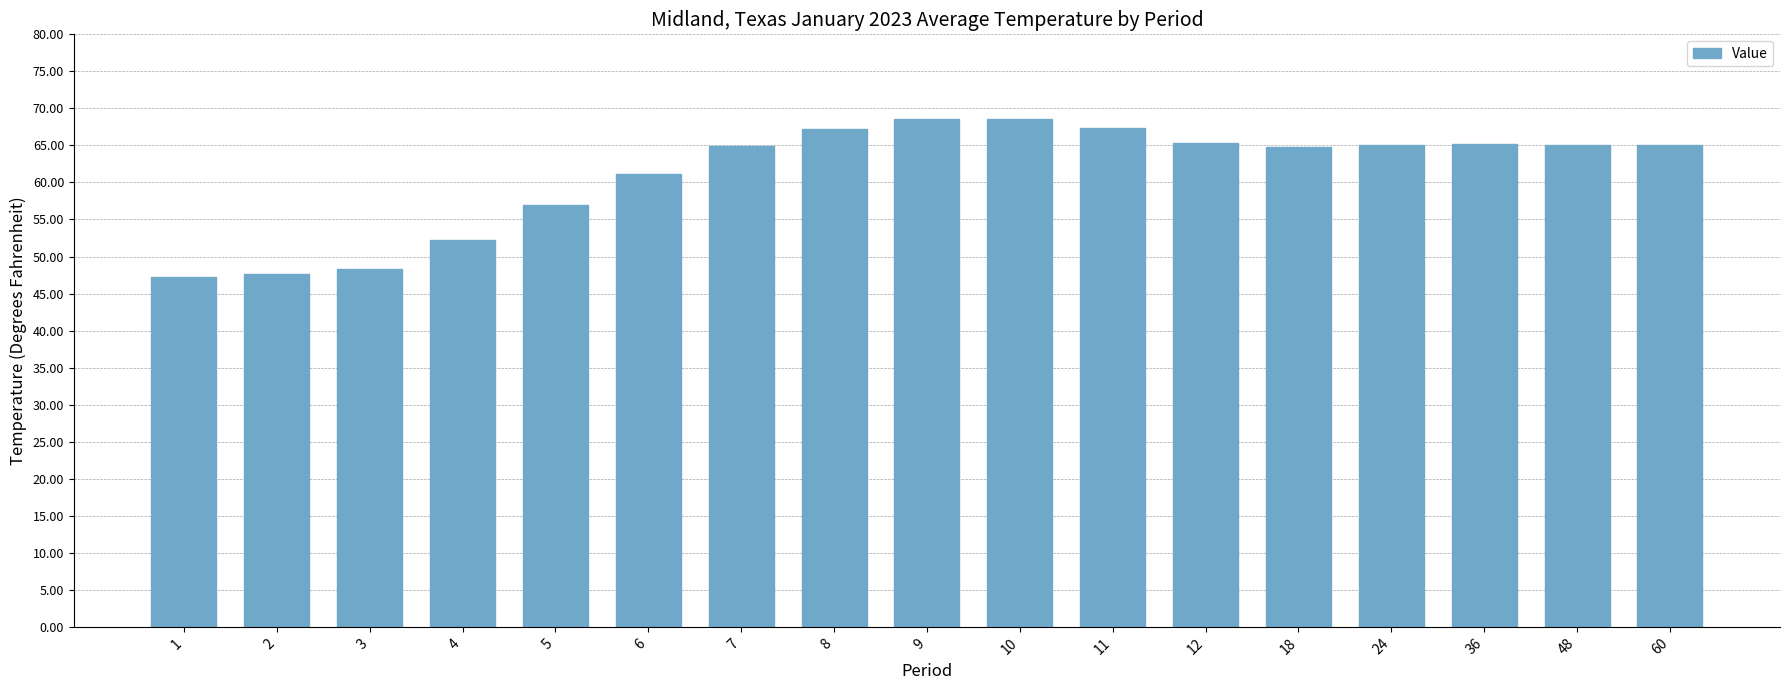

Read the value at 60.

65.1